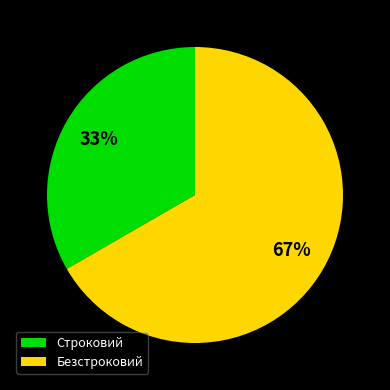

Rank the categories by value from lowest to highest.

Строковий, Безстроковий